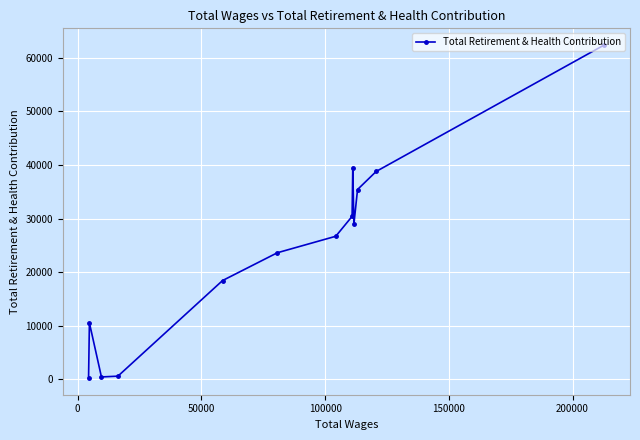

What is the average value?

24318